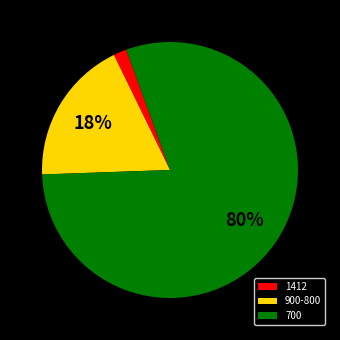

To the nearest percent, what is the average slice percentage?

33%